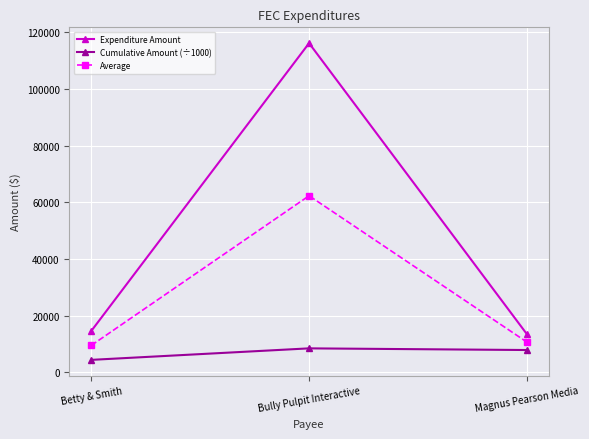

Reading right to left, extract all data points from this chart.

Expenditure Amount: Magnus Pearson Media=13459.6	Bully Pulpit Interactive=116205.0	Betty & Smith=14566.4
Cumulative Amount (÷1000): Magnus Pearson Media=7886.7	Bully Pulpit Interactive=8474.4	Betty & Smith=4411.7
Average: Magnus Pearson Media=10673.2	Bully Pulpit Interactive=62339.7	Betty & Smith=9489.0